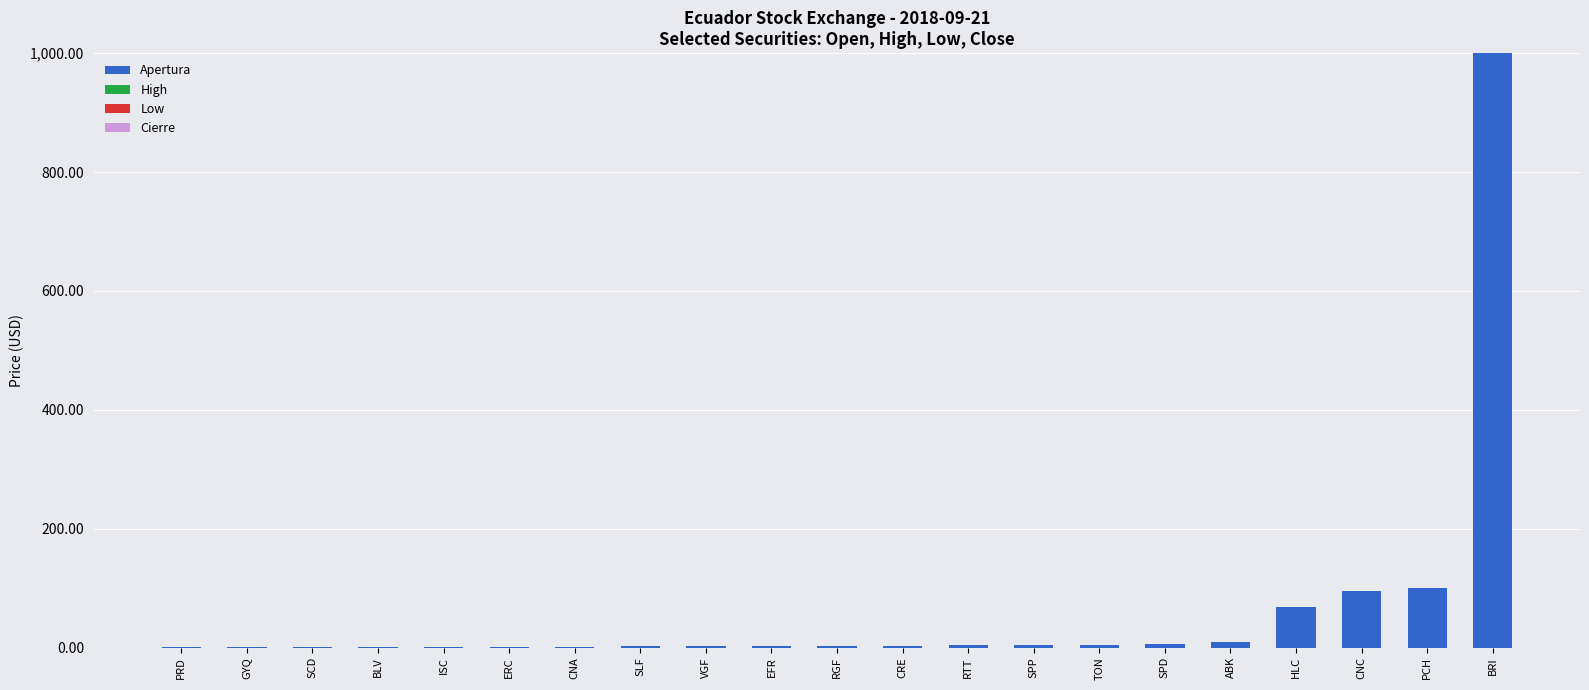

What is the sum of all values?

1312.0